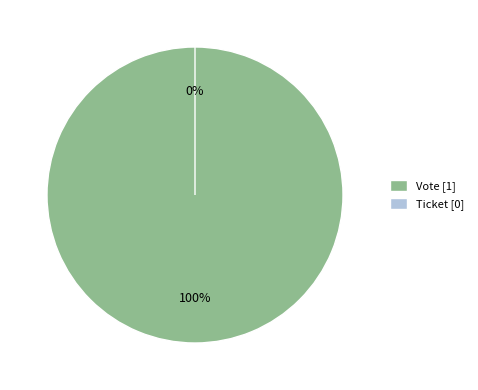

Is it true that Vote is 100% of the pie?

True